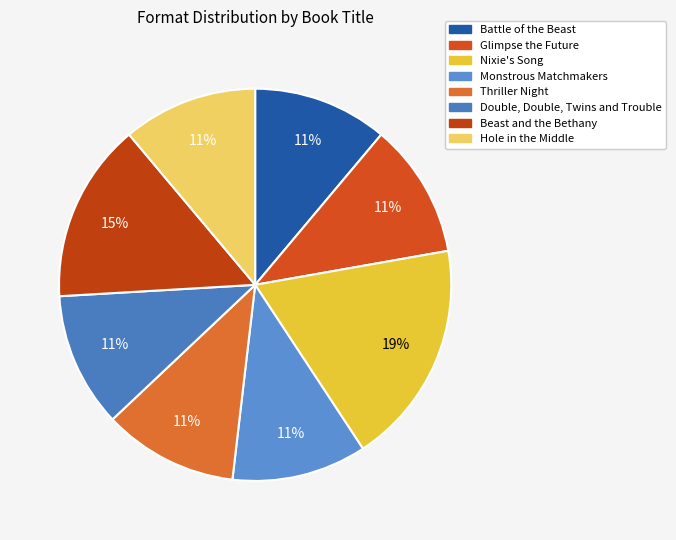

Which has a higher value, Thriller Night or Glimpse the Future?

Glimpse the Future